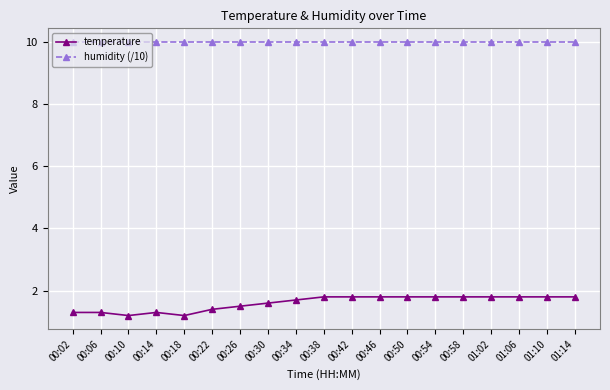

Reading left to right, list all the values displayed in this chart.

temperature: 1.3	1.3	1.2	1.3	1.2	1.4	1.5	1.6	1.7	1.8	1.8	1.8	1.8	1.8	1.8	1.8	1.8	1.8	1.8
humidity (/10): 10.0	10.0	10.0	10.0	10.0	10.0	10.0	10.0	10.0	10.0	10.0	10.0	10.0	10.0	10.0	10.0	10.0	10.0	10.0